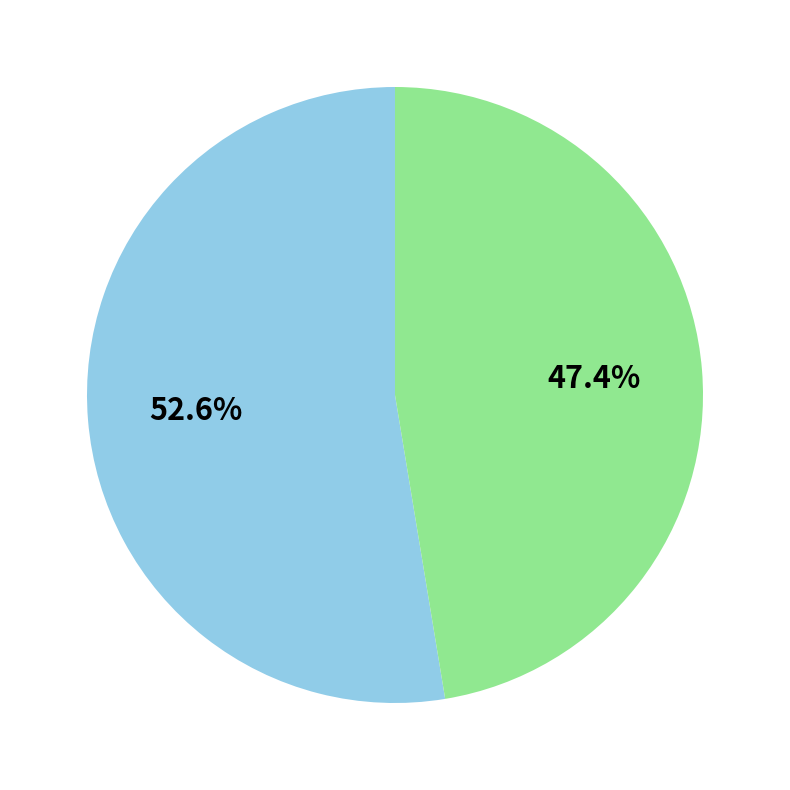

Does any single category account for the majority?

Yes